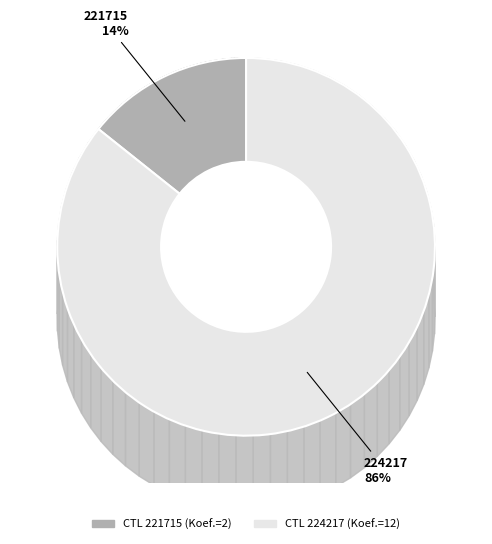

Is there any slice that represents more than half of the pie?

Yes